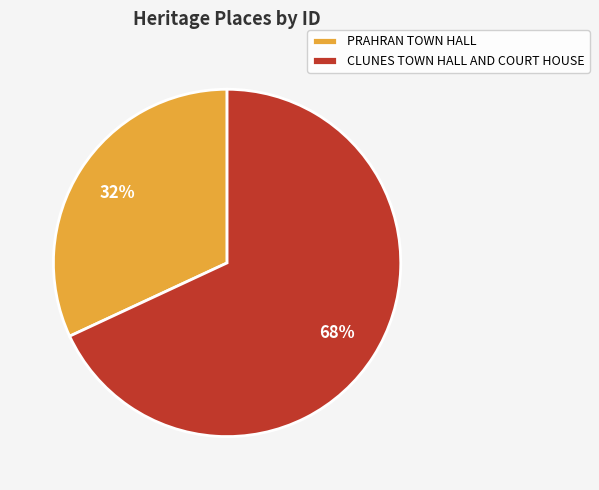

True or false: PRAHRAN TOWN HALL accounts for 40% of the total.

False